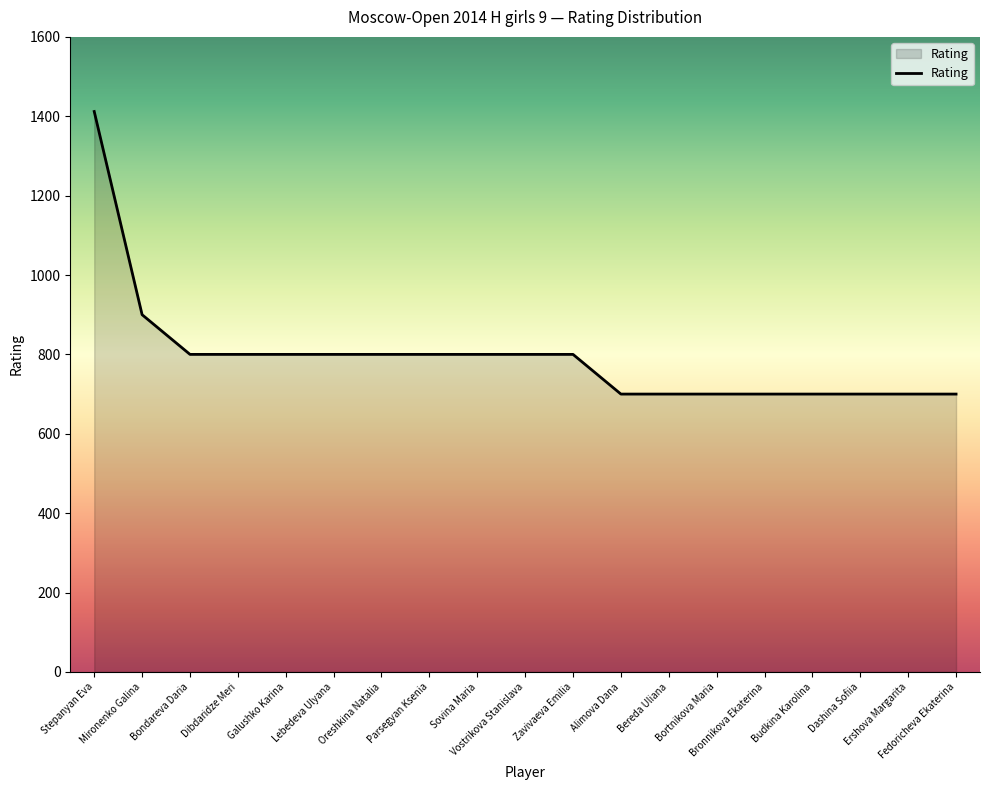

What is the change in value from Lebedeva Ulyana to Alimova Dana?

-100